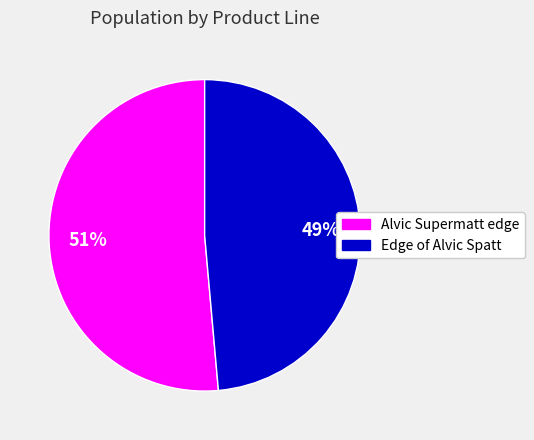

To the nearest percent, what is the average slice percentage?

50%